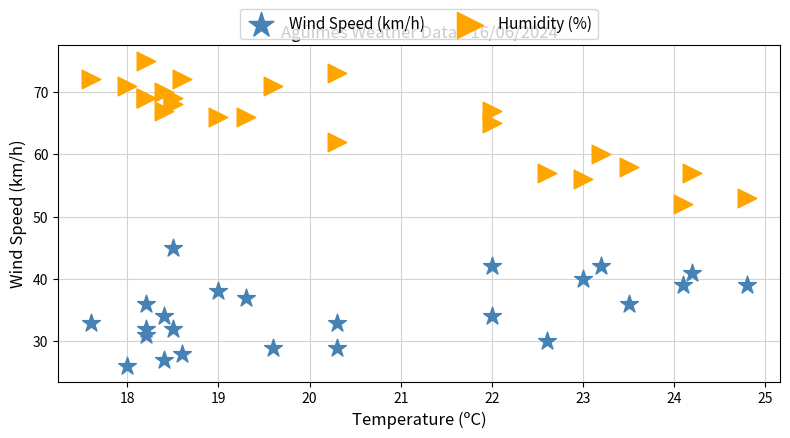

Which series reaches the minimum Y coordinate?

Wind Speed (km/h)